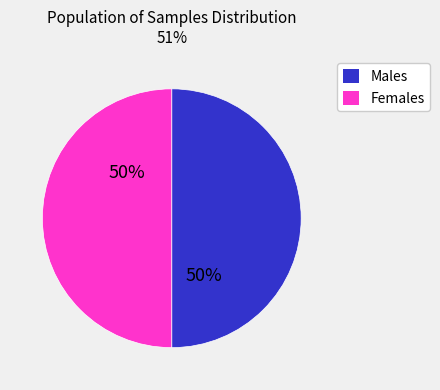

To the nearest percent, what percentage of the pie is Males?

50%